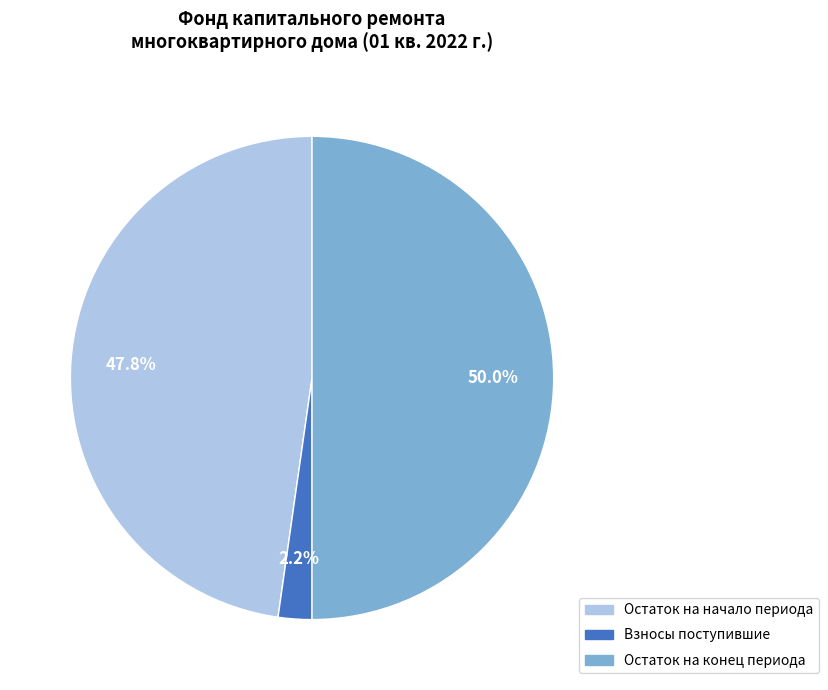

Which category has the smallest portion of the pie?

Взносы поступившие